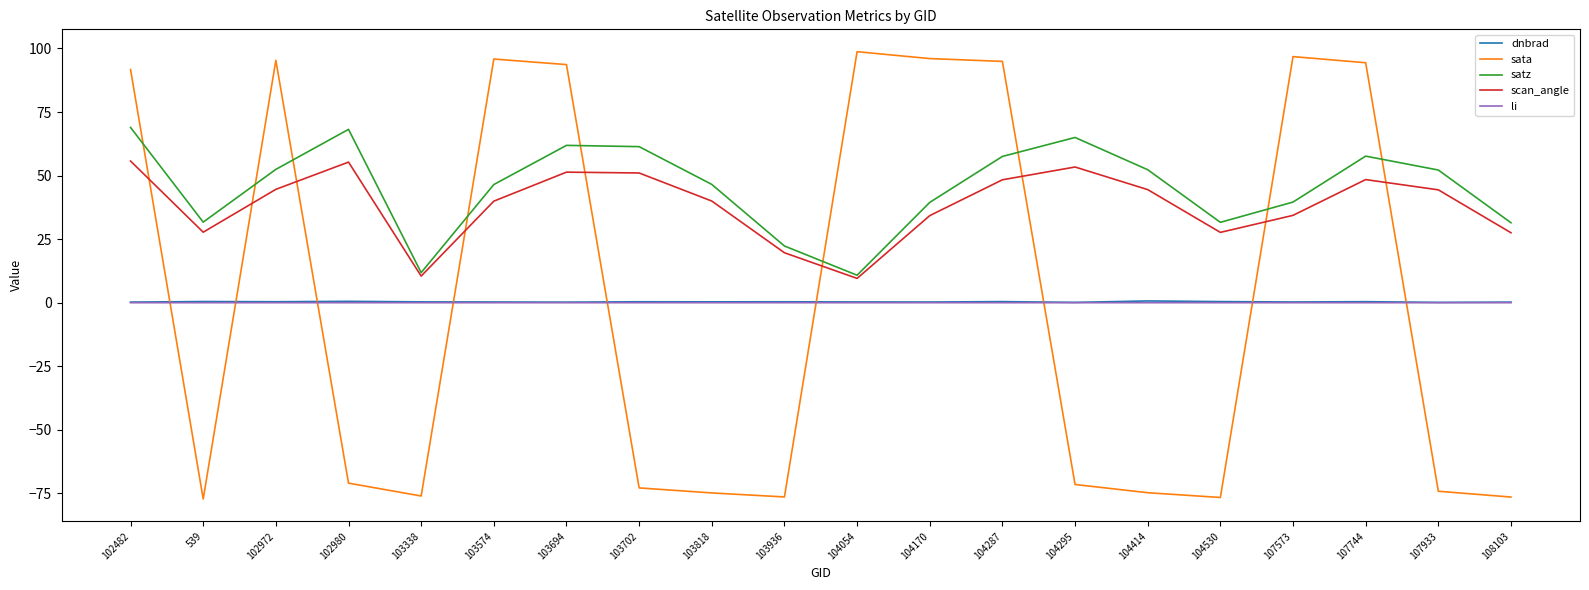

What is the smallest value displayed?

-77.2